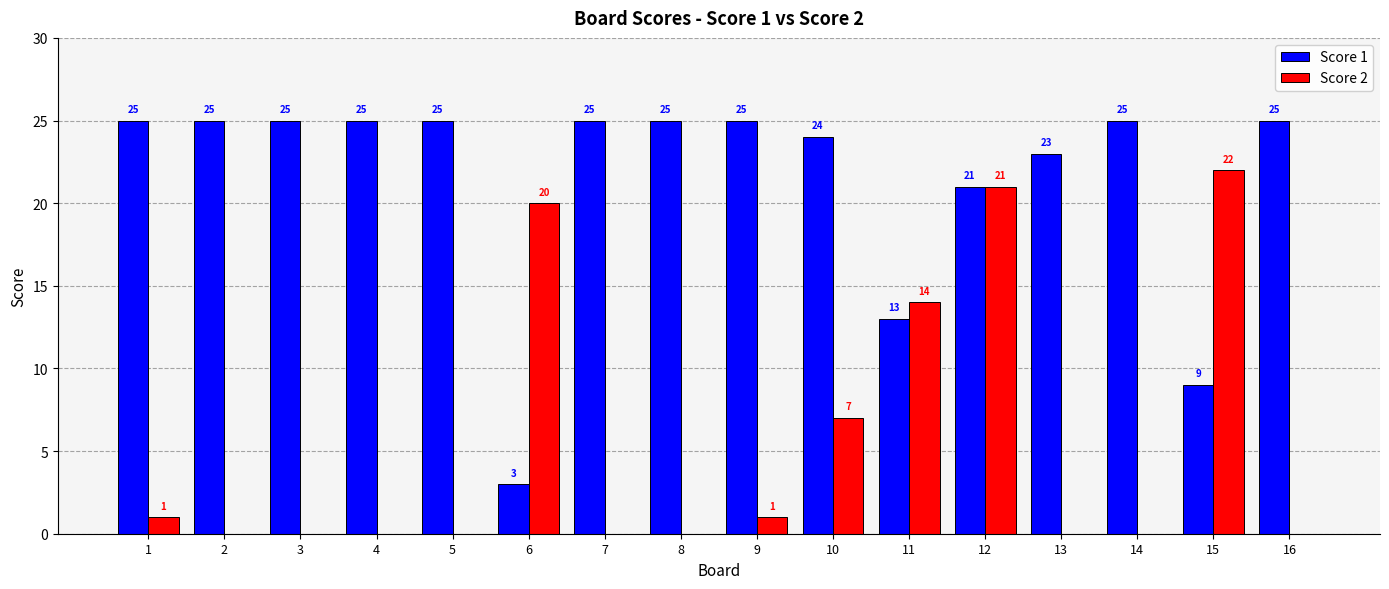

The value of Score 1 at 8 is 41. True or false?

False